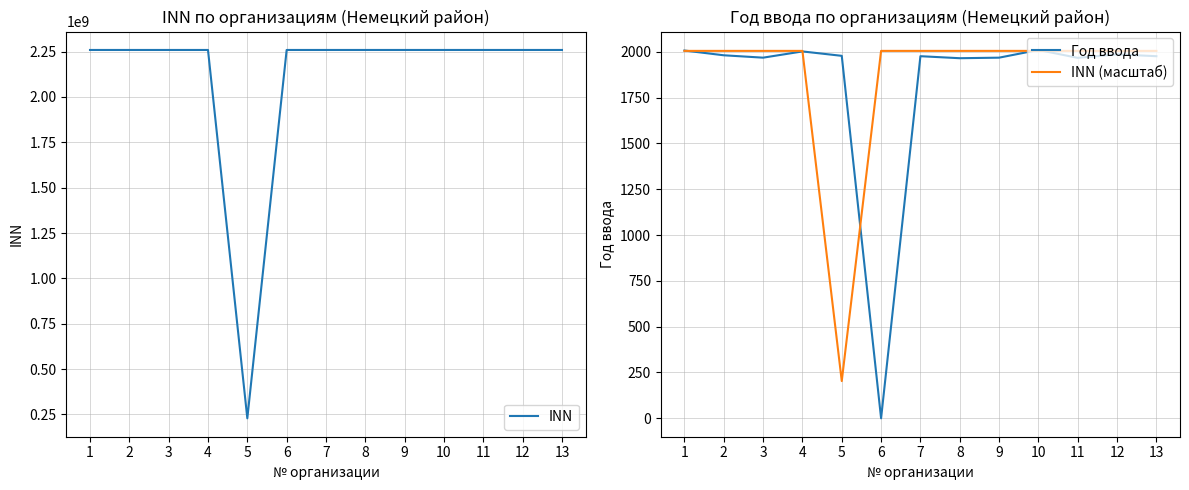

At which category is the sum across all series the highest?

10